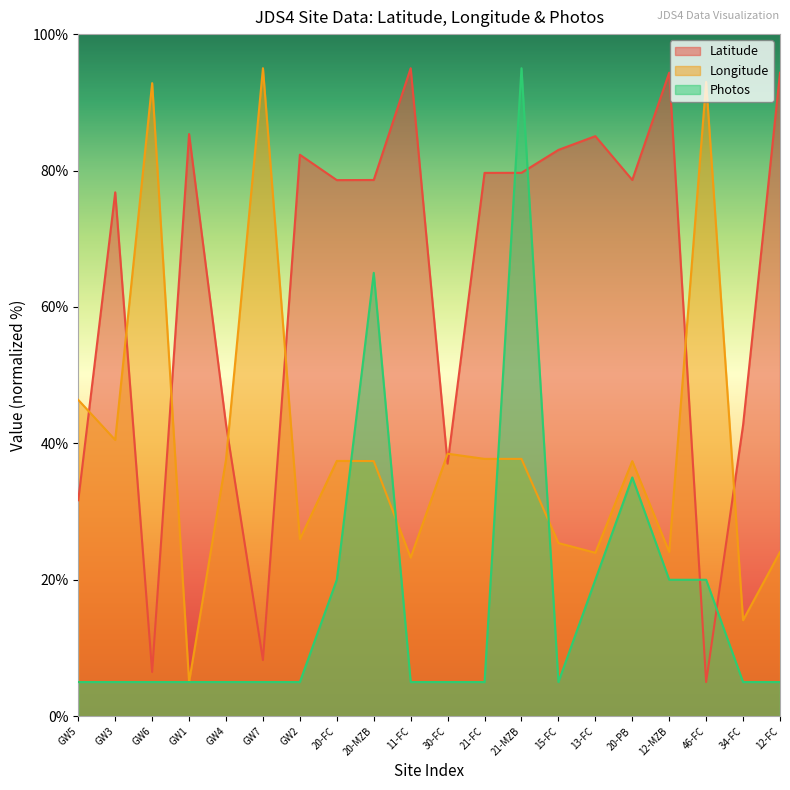

Reading left to right, transcribe all the data shown in this chart.

Latitude: 31.7	76.8	6.5	85.3	42.8	8.2	82.3	78.6	78.6	95.0	37.0	79.7	79.7	83.0	85.0	78.6	94.4	5.0	42.7	94.3
Longitude: 46.4	40.5	92.8	5.0	37.6	95.0	25.9	37.4	37.4	23.2	38.5	37.7	37.7	25.4	24.0	37.4	24.1	93.0	14.1	24.1
Photos: 5.0	5.0	5.0	5.0	5.0	5.0	5.0	20.0	65.0	5.0	5.0	5.0	95.0	5.0	20.0	35.0	20.0	20.0	5.0	5.0